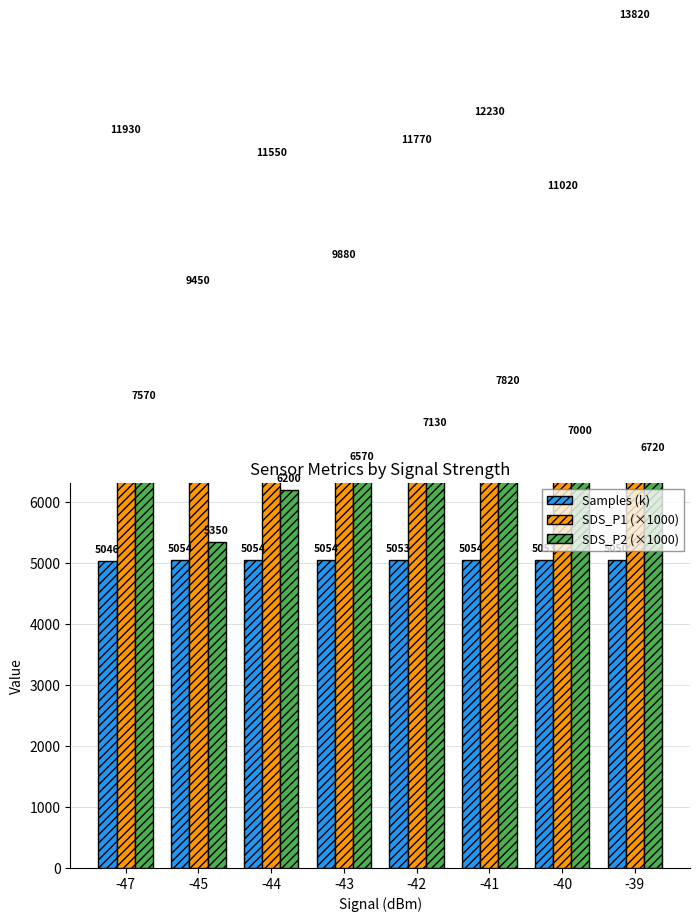

Which label corresponds to the smallest value in the chart?

-47